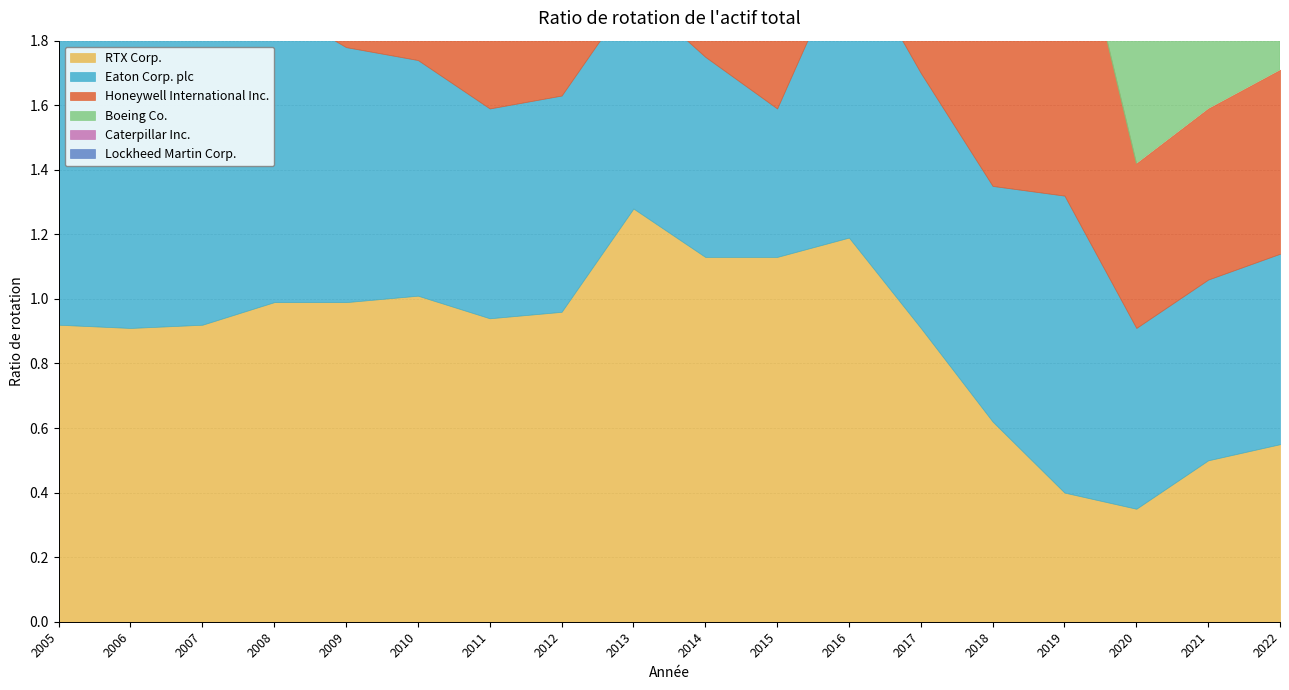

What is the highest value of the RTX Corp. series?

1.3